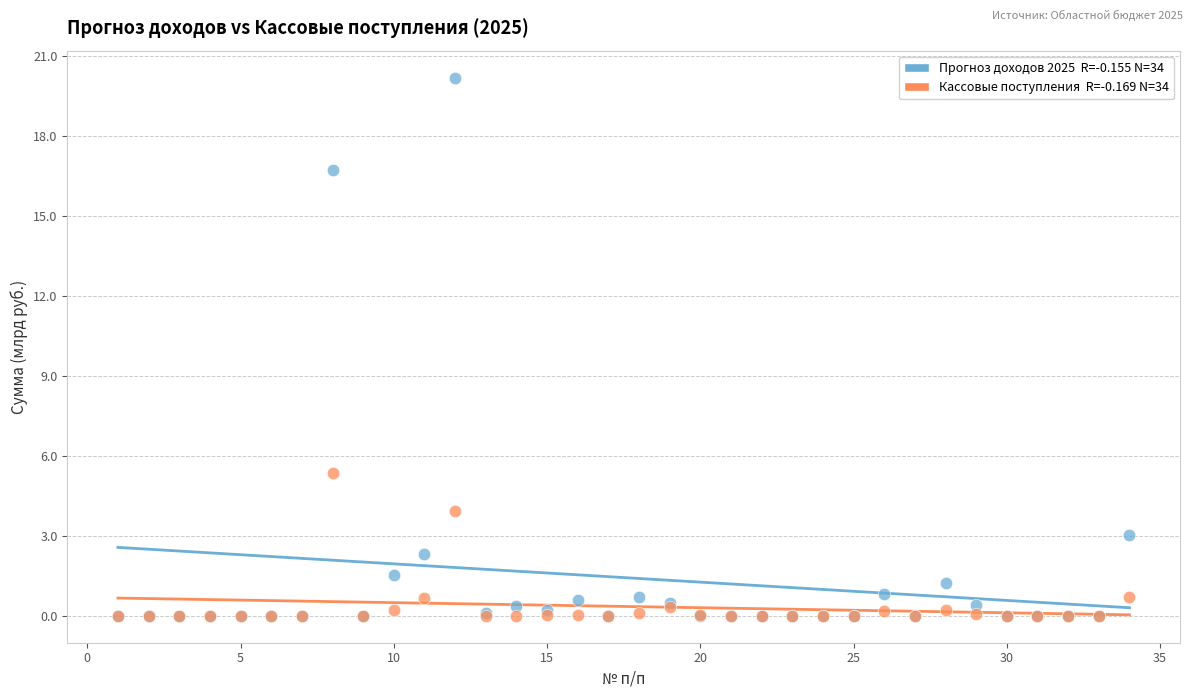

Across all series, what Y value is closest to 10?

5.4